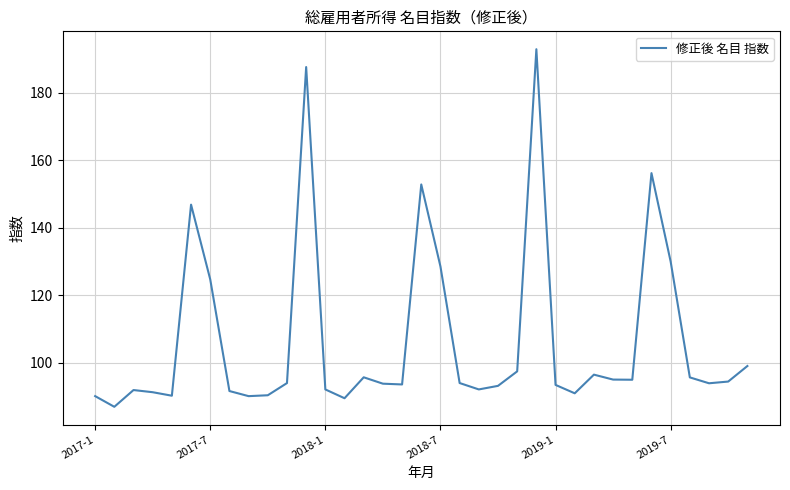

What is the difference between the maximum and minimum values?

105.9